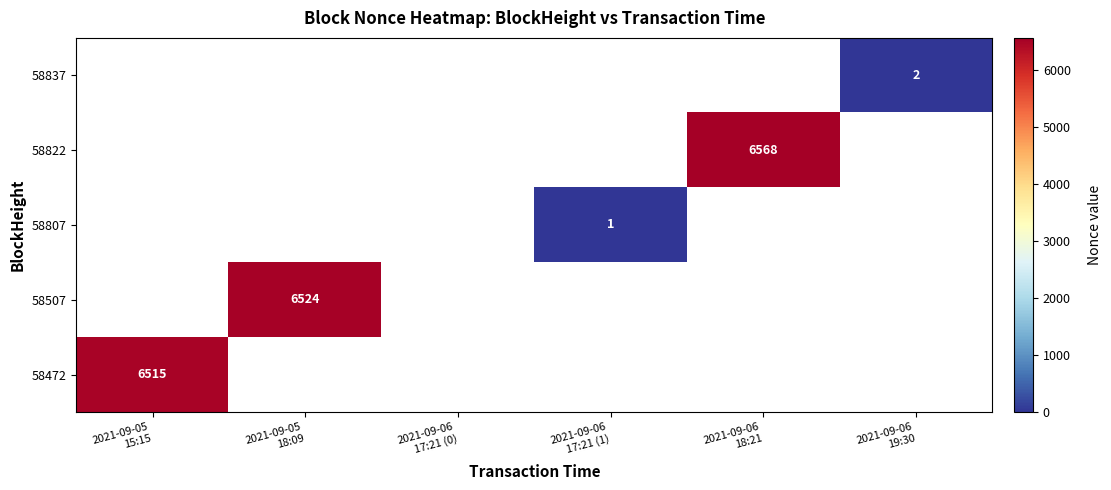

How many values in 58837 are above zero?

1